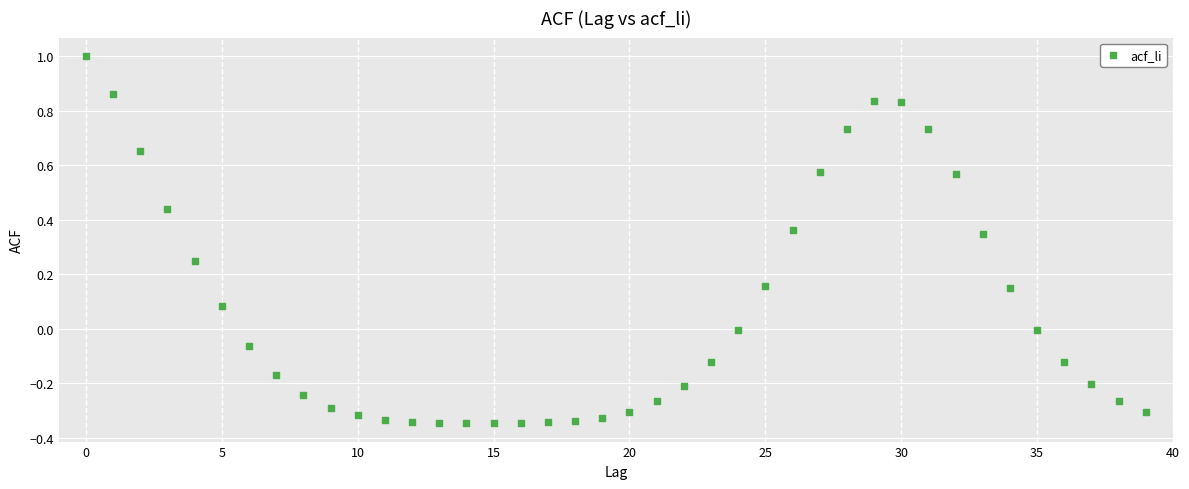

What is the range of Y values (max minus min)?

1.3